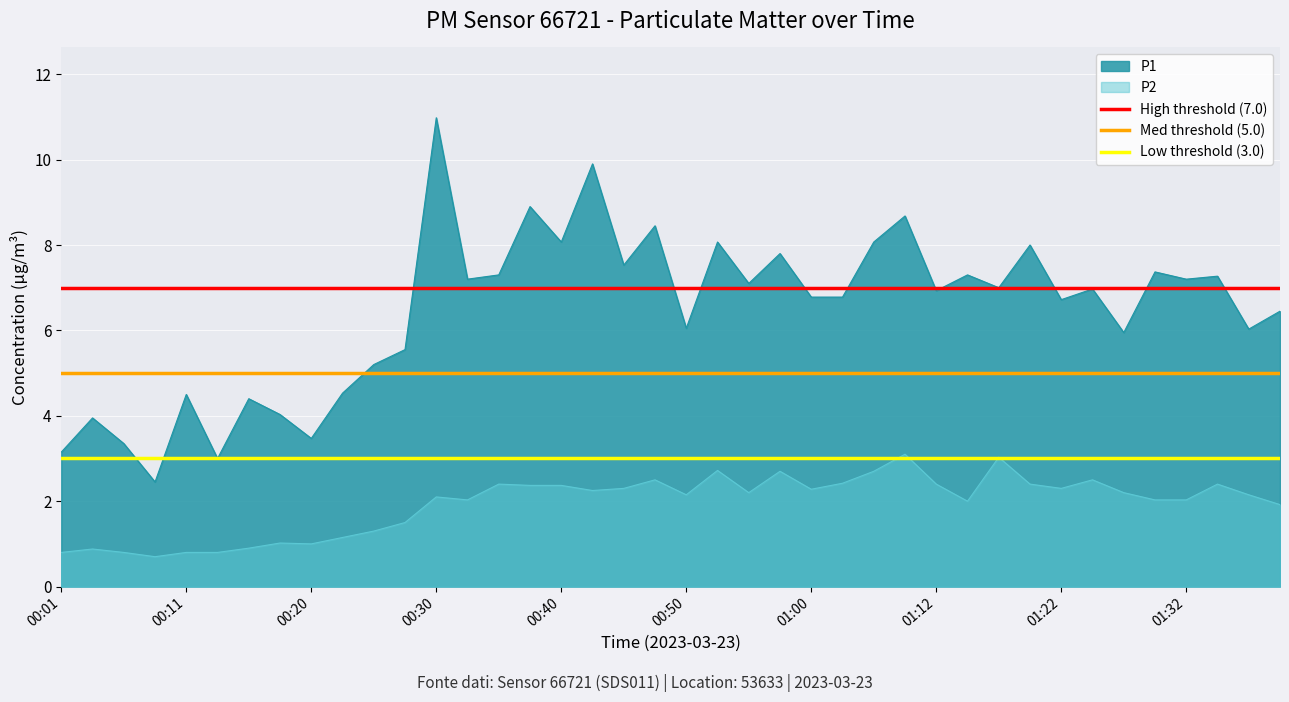

True or false: P1 and P2 intersect in this chart.

False